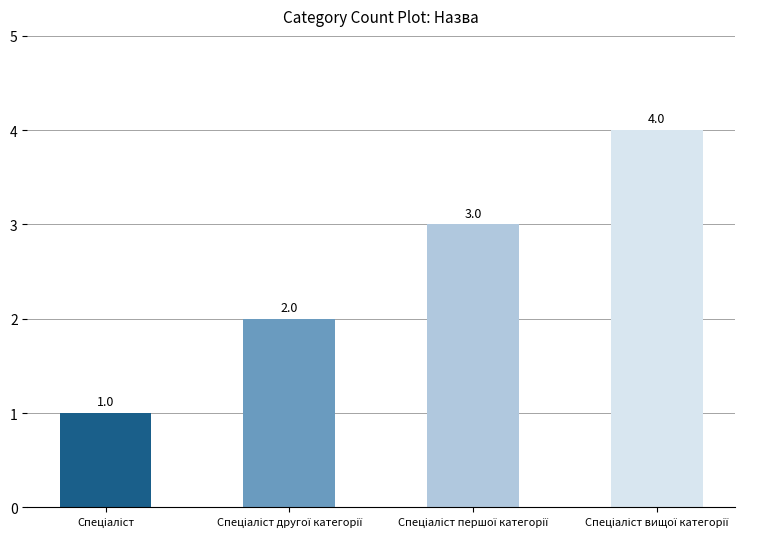

What is the maximum value shown in the chart?

4